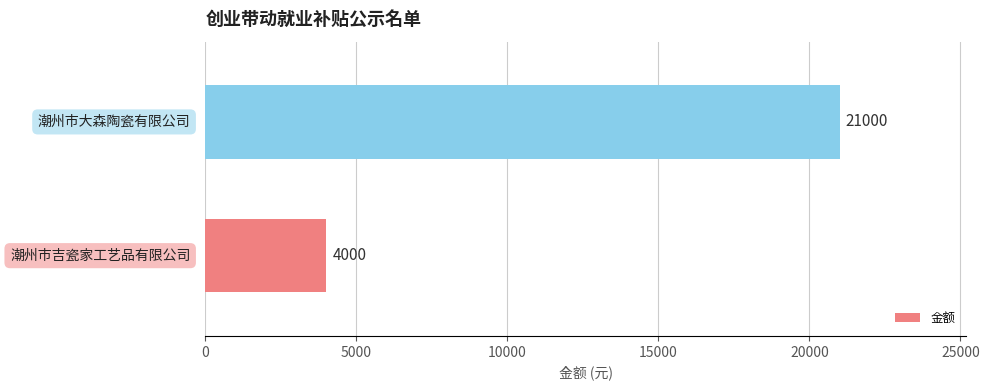

Does the chart contain any negative values?

No